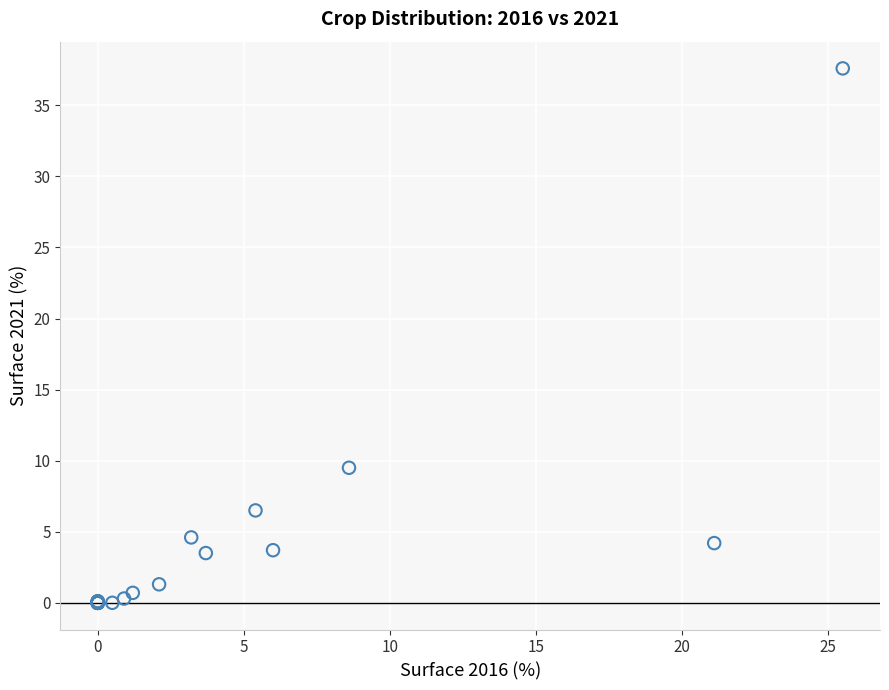

What Y value in the scatter plot is closest to 18?

9.5